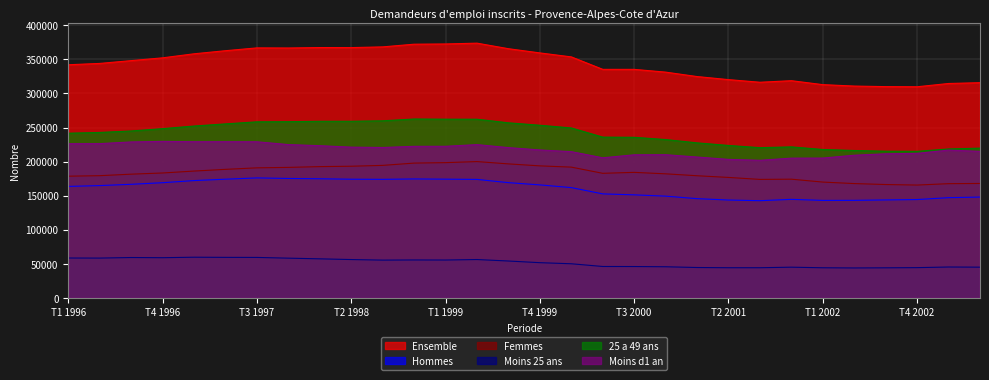

Reading right to left, list all the values displayed in this chart.

Ensemble: 315830	314650	309840	310050	310860	312960	318750	316470	320320	324830	331330	335380	335400	353700	359530	365710	373860	372660	372330	368380	367330	367410	366740	366900	362770	358240	352310	348210	344100	342140
Hommes: 147920	147060	144290	143720	143120	143030	144570	142600	143570	145600	149290	151190	152600	161810	165800	169090	173840	174210	174530	173940	174130	174780	175240	176060	174160	172130	169020	166670	164780	163560
Femmes: 167900	167600	165550	166330	167740	169930	174180	173870	176750	179230	182040	184190	182800	191890	193720	196620	200020	198460	197800	194440	193200	192630	191490	190830	188610	186100	183280	181540	179320	178580
Moins 25 ans: 45030	45260	44340	44070	43870	44140	45010	44200	44200	44520	45620	45950	46030	50020	51620	54060	56230	55510	55610	55380	56210	57260	58250	59330	59420	59650	58920	59190	58360	58470
25 a 49 ans: 219750	218520	215070	215250	216290	217760	221590	220460	223680	227500	232350	235660	235930	249390	253350	256920	262200	262260	262510	259870	259200	259160	258580	258370	255350	252190	248360	244940	242780	241660
Moins d1 an: 215000	216870	212080	211420	209330	205170	205060	201930	203240	206700	210110	209970	205590	214590	217100	220530	224910	222460	222400	220700	221220	223350	224960	229090	229190	229180	229660	228850	226370	226250